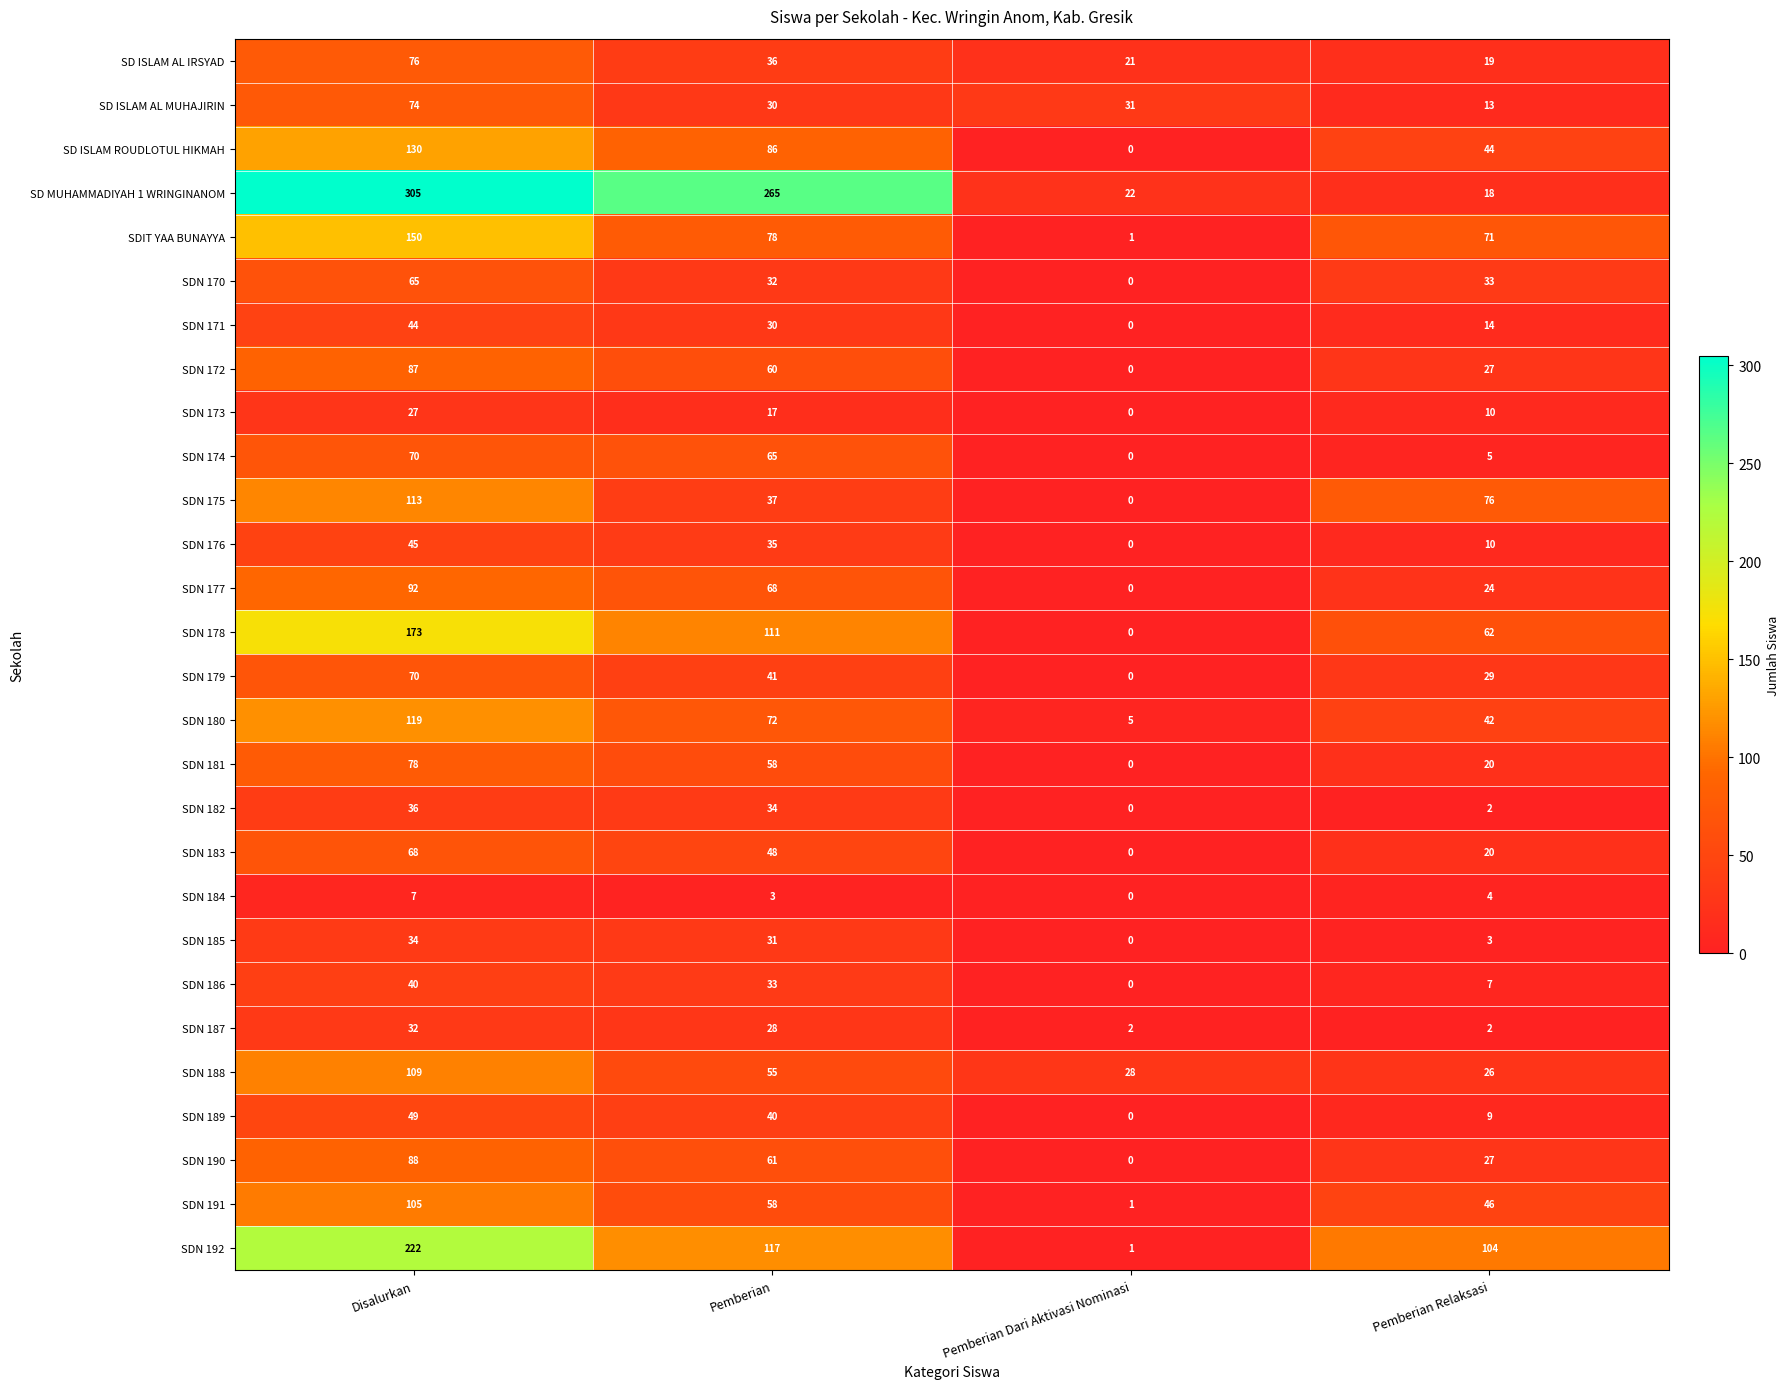

What is the sum of all SDN 184 values?

14